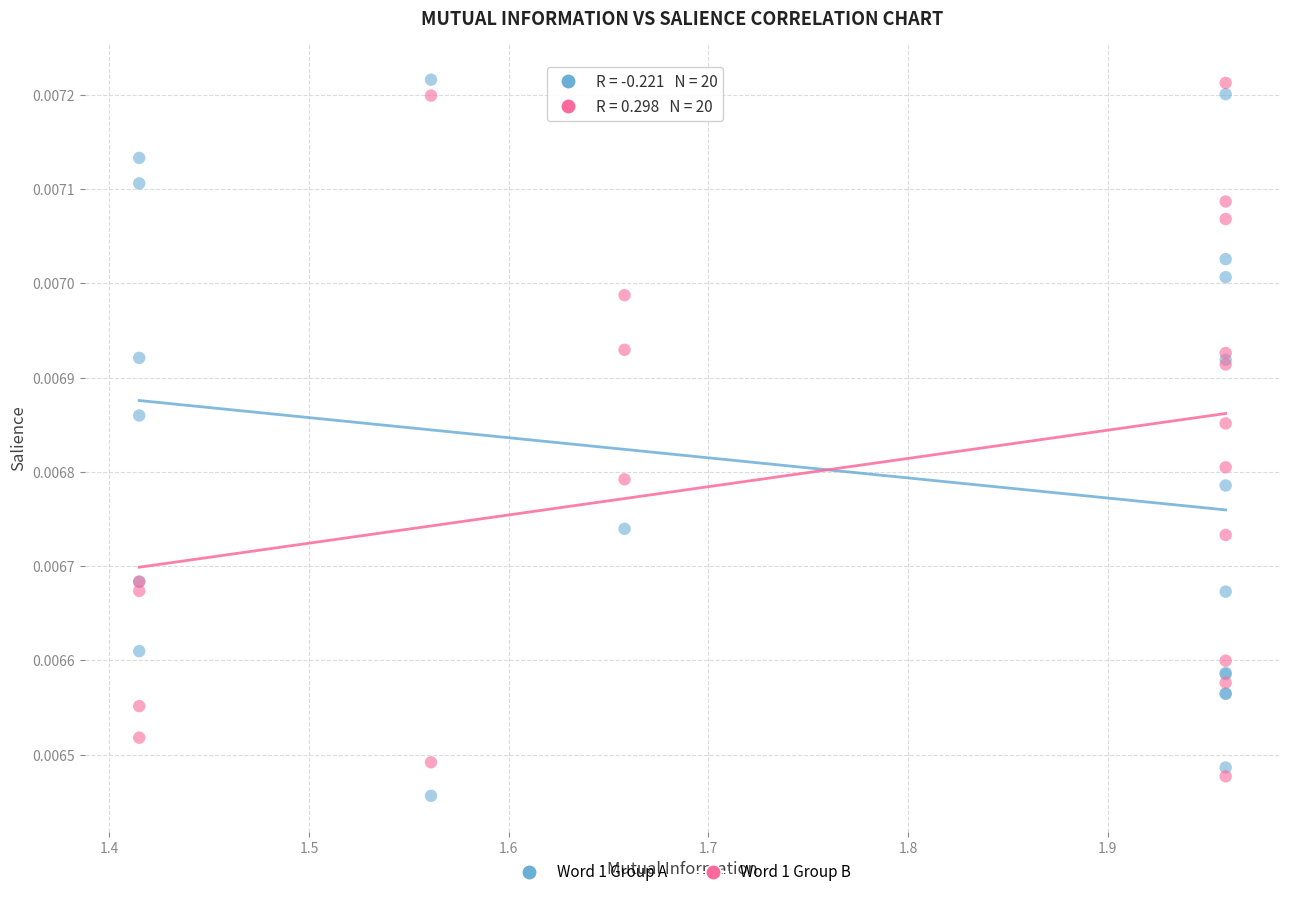

What are all the series names shown in the legend?

Word 1 Group A, Word 1 Group B